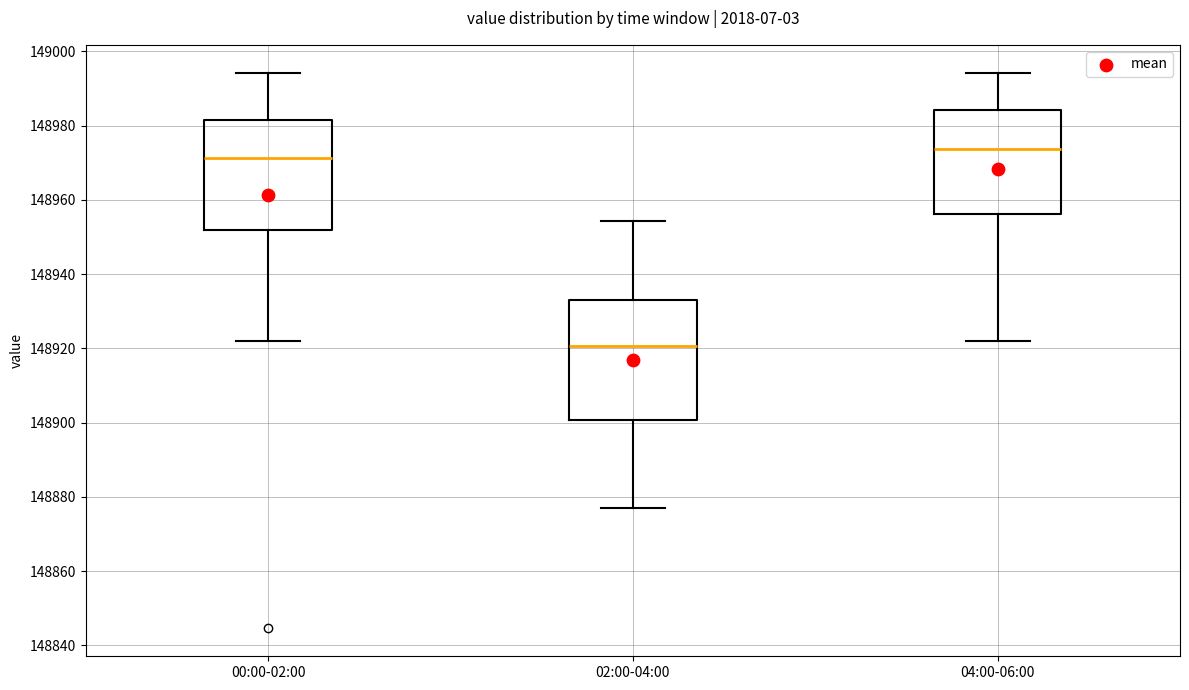

Reading left to right, read every box against the y-axis: the position of its median line, the range the box covers, and the ends of its whiskers. The values are not printed on the chart, so give them approximately, as read against the axis.

00:00-02:00: median 148972, box 148952 to 148982, whiskers 148922 to 148994
02:00-04:00: median 148920, box 148900 to 148934, whiskers 148878 to 148954
04:00-06:00: median 148974, box 148956 to 148984, whiskers 148922 to 148994